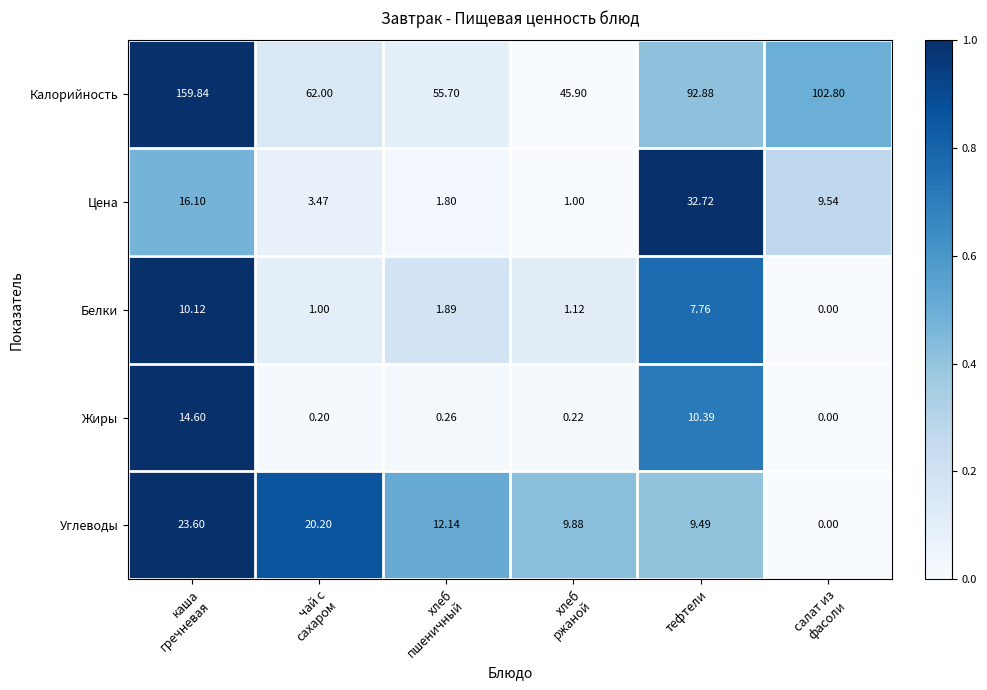

Which series changed the most between чай с
сахаром and салат из
фасоли?

Калорийность